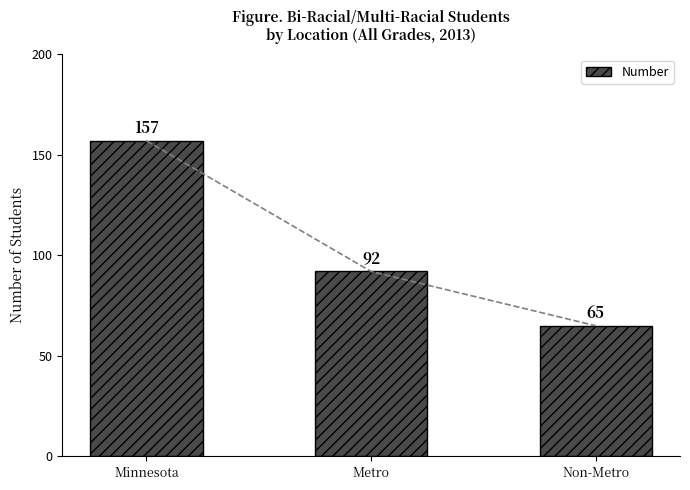

Which has a higher value, Minnesota or Metro?

Minnesota